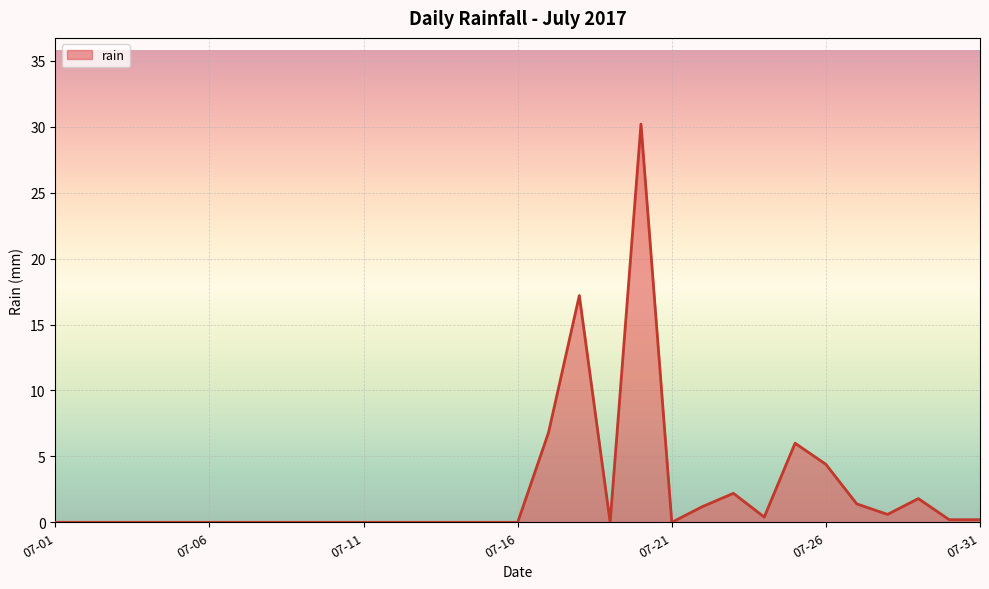

What is the difference between the maximum and minimum values?

30.2